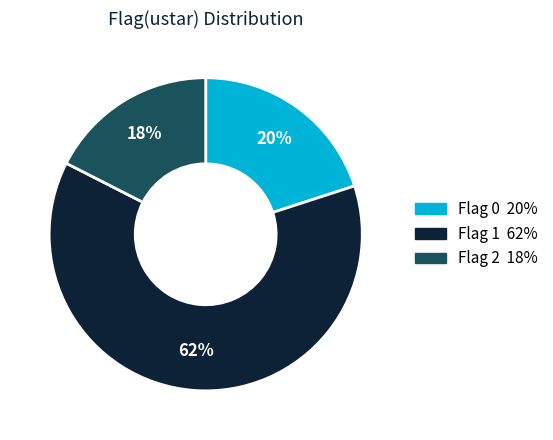

Does any single category account for the majority?

Yes